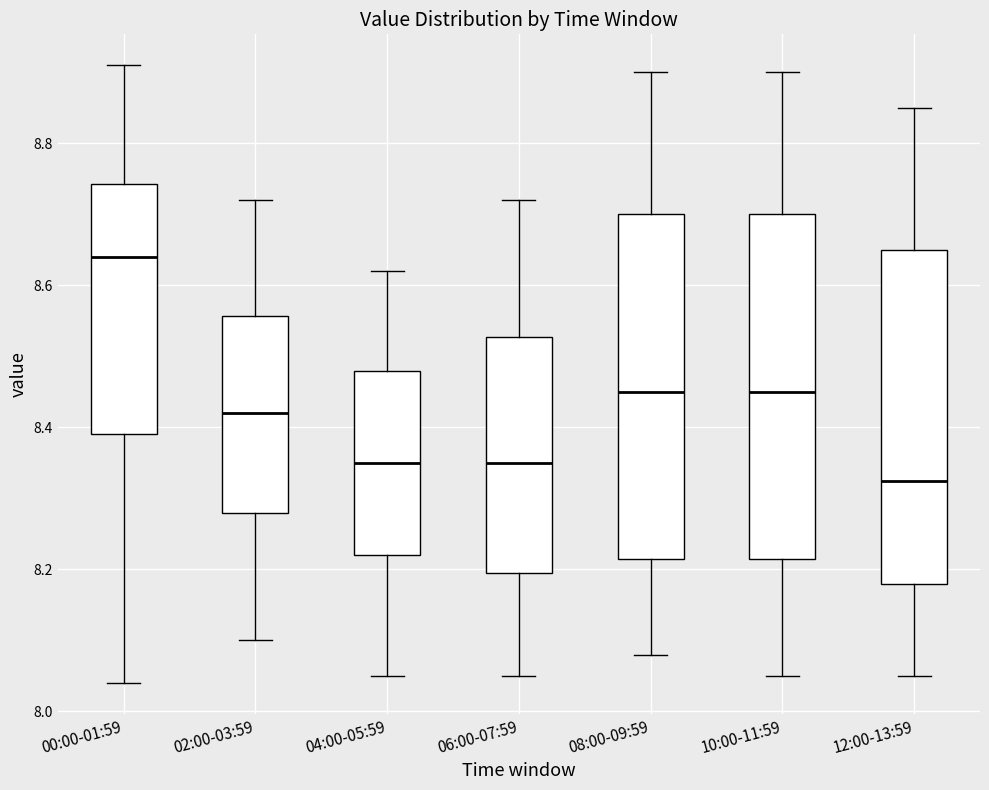

Reading left to right, transcribe this box plot: for each box, give where its median line is, the range the box spans, and where its two whiskers end, as read against the y-axis. The values are not printed on the chart, so give them approximately, as read against the axis.

00:00-01:59: median 8.64, box 8.40 to 8.74, whiskers 8.04 to 8.92
02:00-03:59: median 8.42, box 8.28 to 8.56, whiskers 8.10 to 8.72
04:00-05:59: median 8.36, box 8.22 to 8.48, whiskers 8.06 to 8.62
06:00-07:59: median 8.36, box 8.20 to 8.52, whiskers 8.06 to 8.72
08:00-09:59: median 8.46, box 8.22 to 8.70, whiskers 8.08 to 8.90
10:00-11:59: median 8.46, box 8.22 to 8.70, whiskers 8.06 to 8.90
12:00-13:59: median 8.32, box 8.18 to 8.66, whiskers 8.06 to 8.86